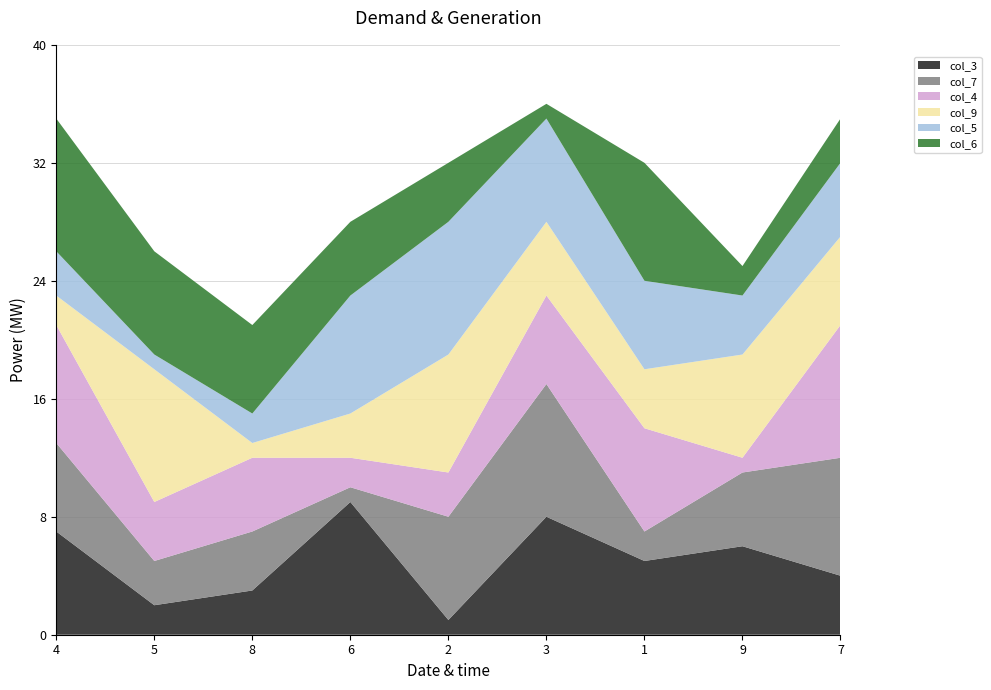

Reading left to right, what are all the values shown in this chart?

col_3: 7	2	3	9	1	8	5	6	4
col_7: 6	3	4	1	7	9	2	5	8
col_4: 8	4	5	2	3	6	7	1	9
col_9: 2	9	1	3	8	5	4	7	6
col_5: 3	1	2	8	9	7	6	4	5
col_6: 9	7	6	5	4	1	8	2	3